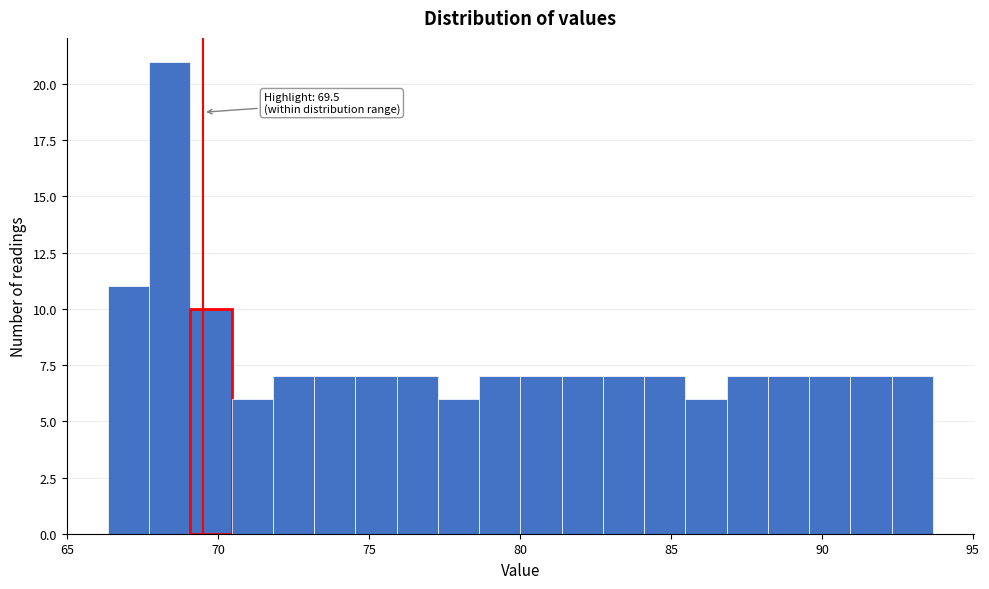

Read against the x-axis, roughly where is the centre of the tallest bar?

68.5